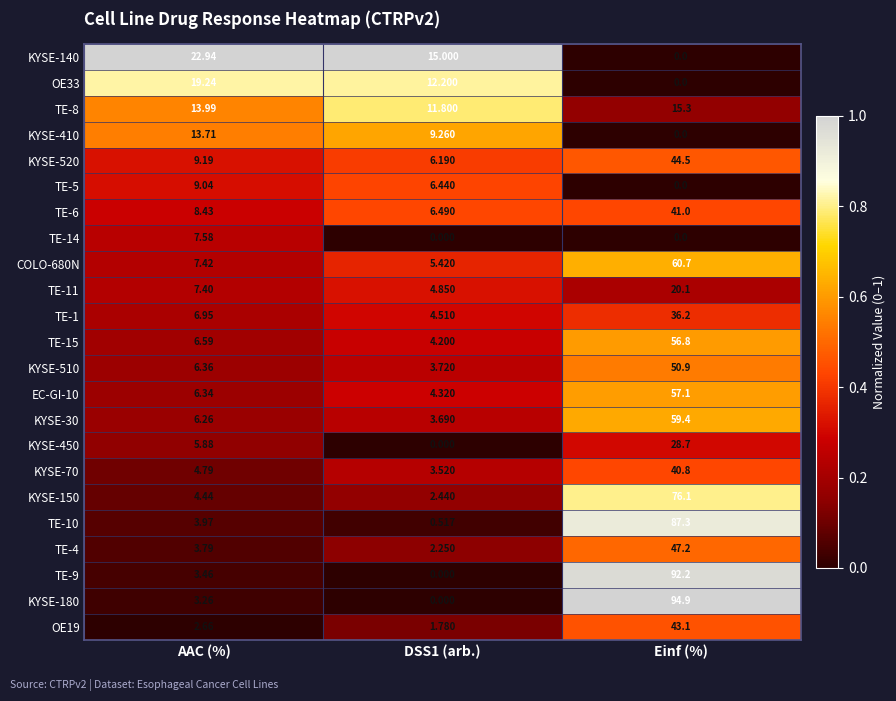

At which label does TE-8 first exceed 13?

AAC (%)